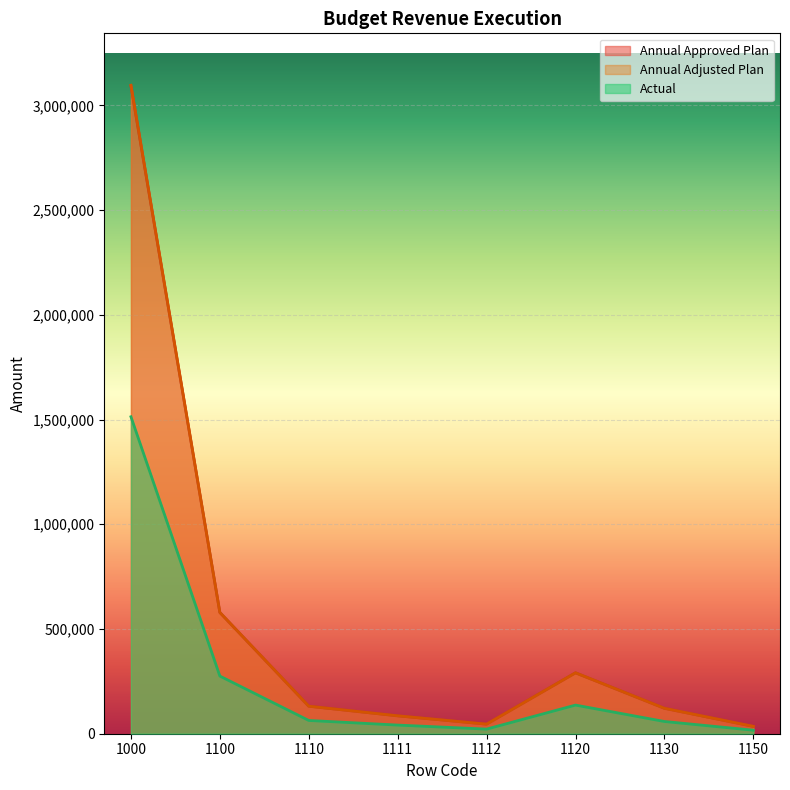

What is the average value of the Actual series?

265896.5